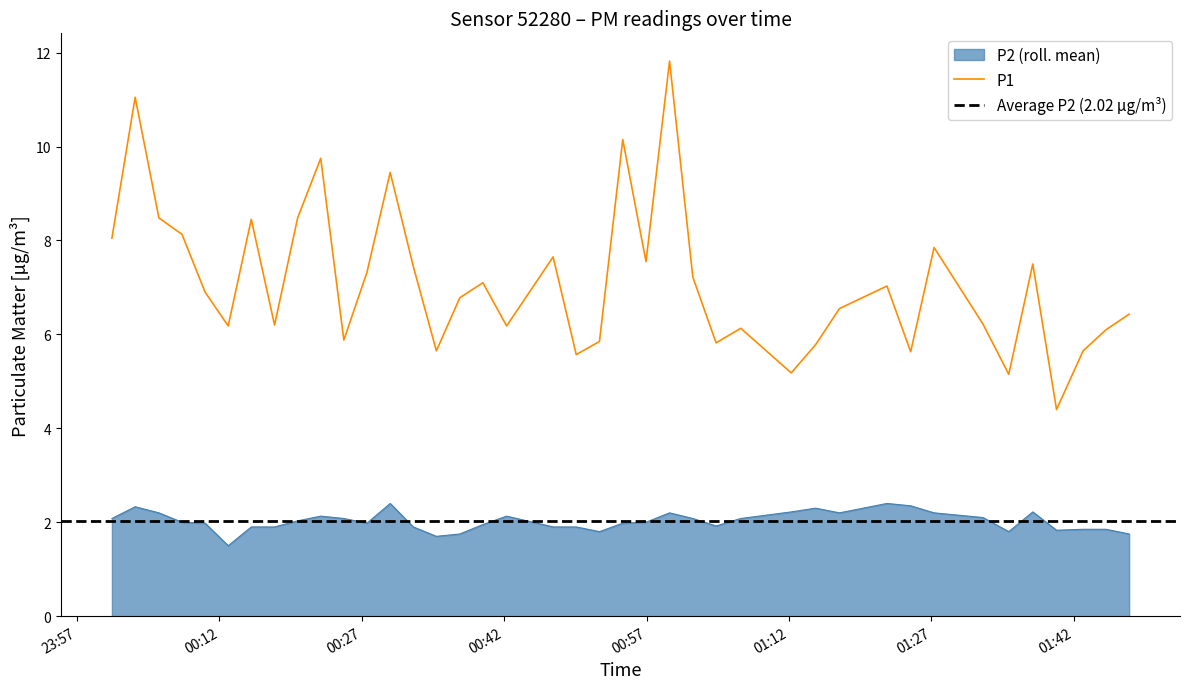

What is the approximate value of P1 at P1?

8.1